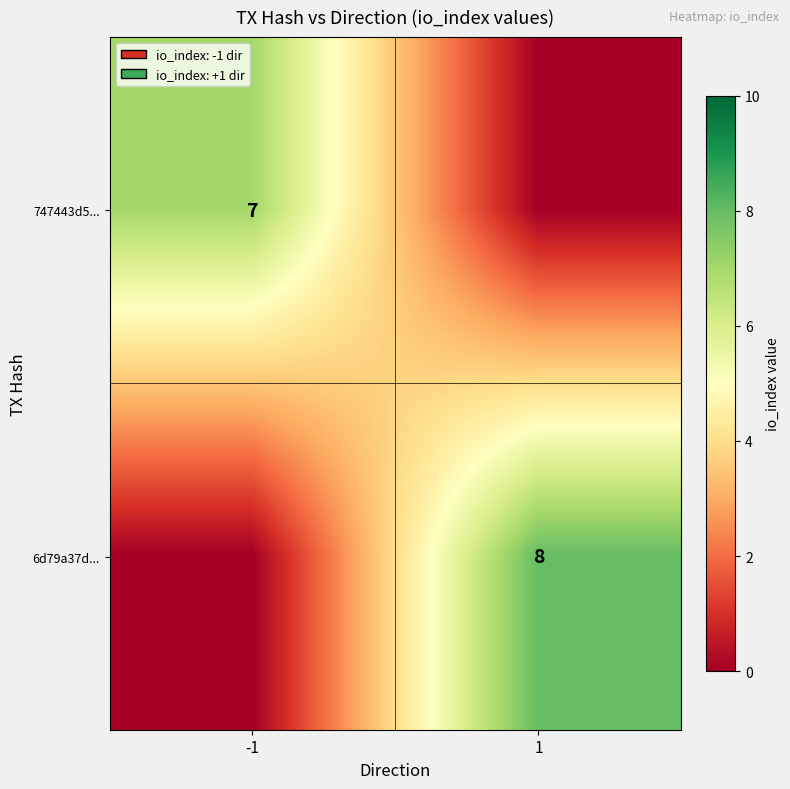

Which has a higher value, -1 or 1?

-1